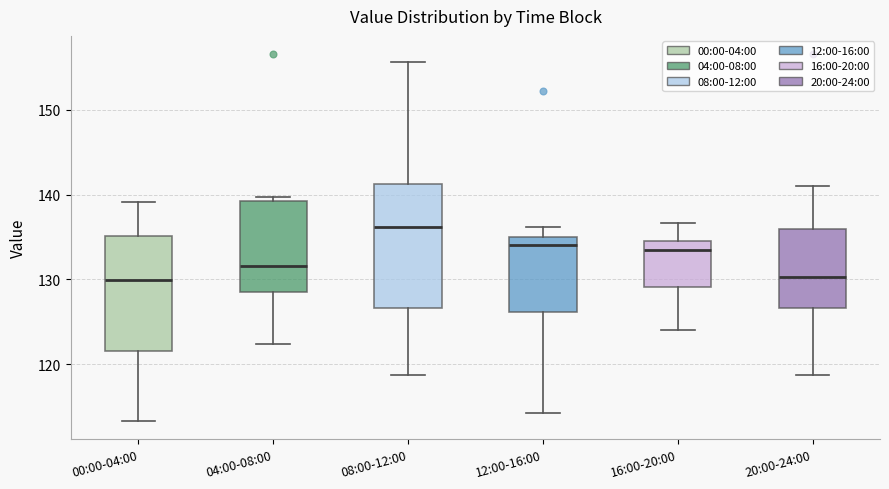

Comparing the boxes themselves (not the whiskers), which one is the tallest?

08:00-12:00